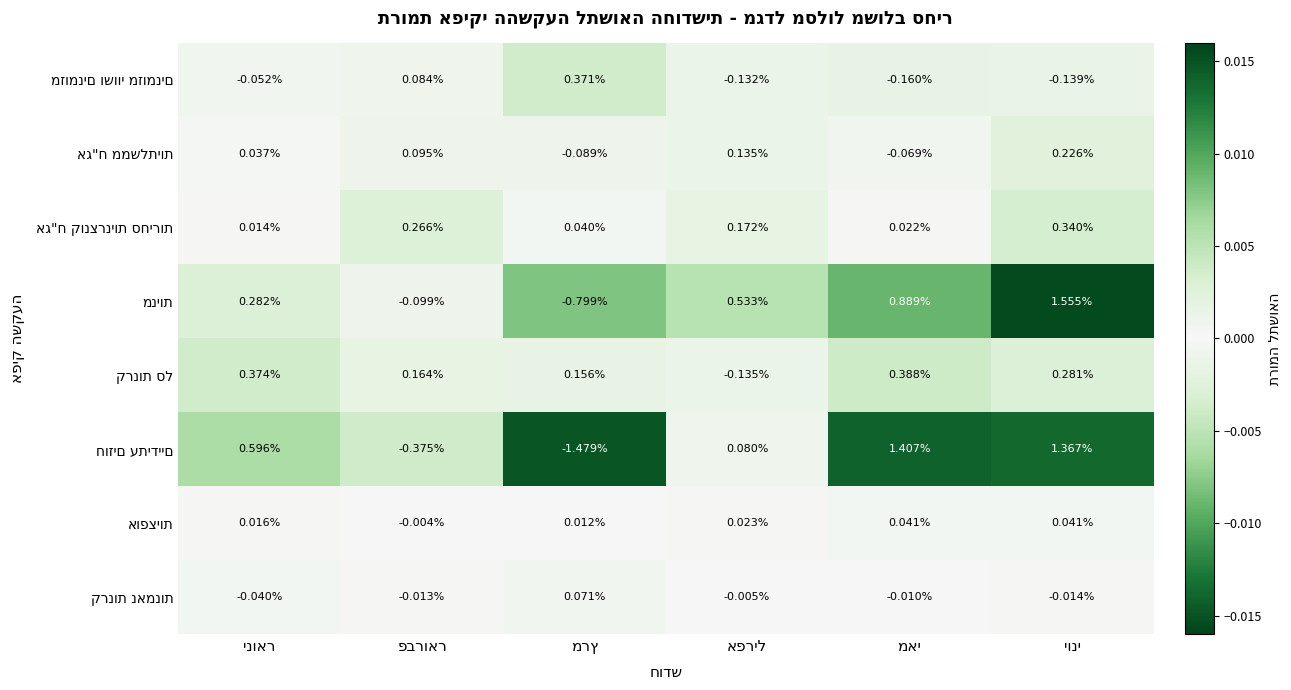

Count the number of categories in the chart.

6